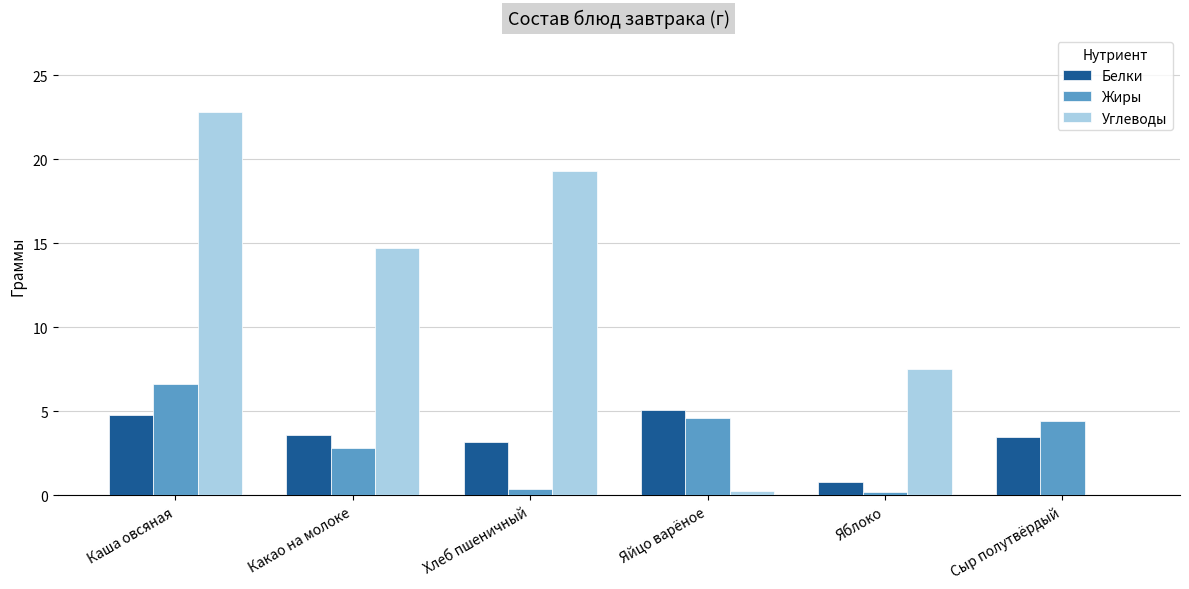

Read the Белки value at Какао на молоке.

3.6